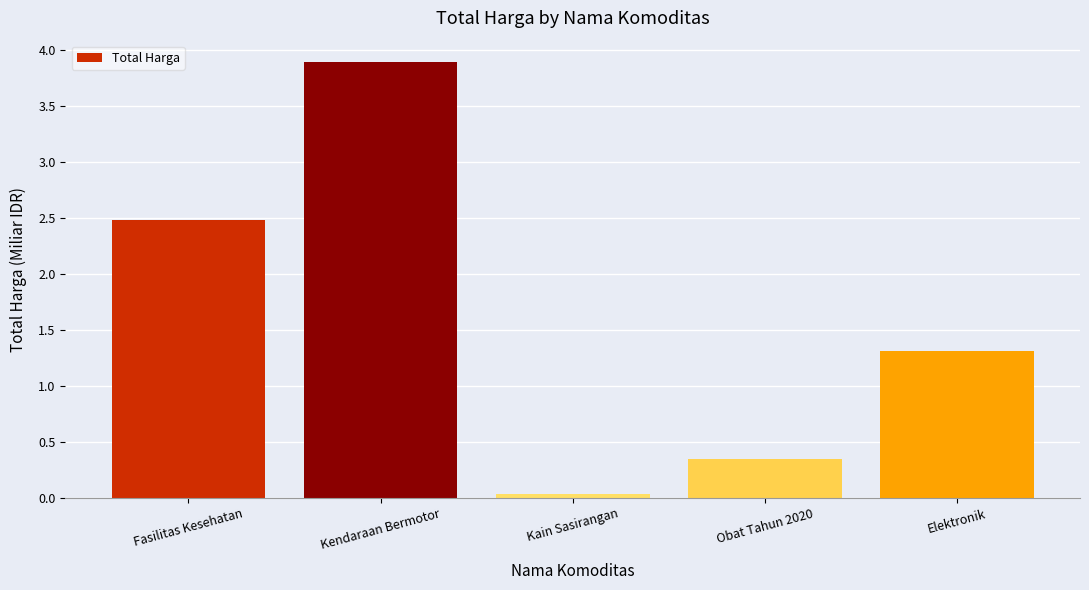

What is the difference between the maximum and minimum values?

3.9